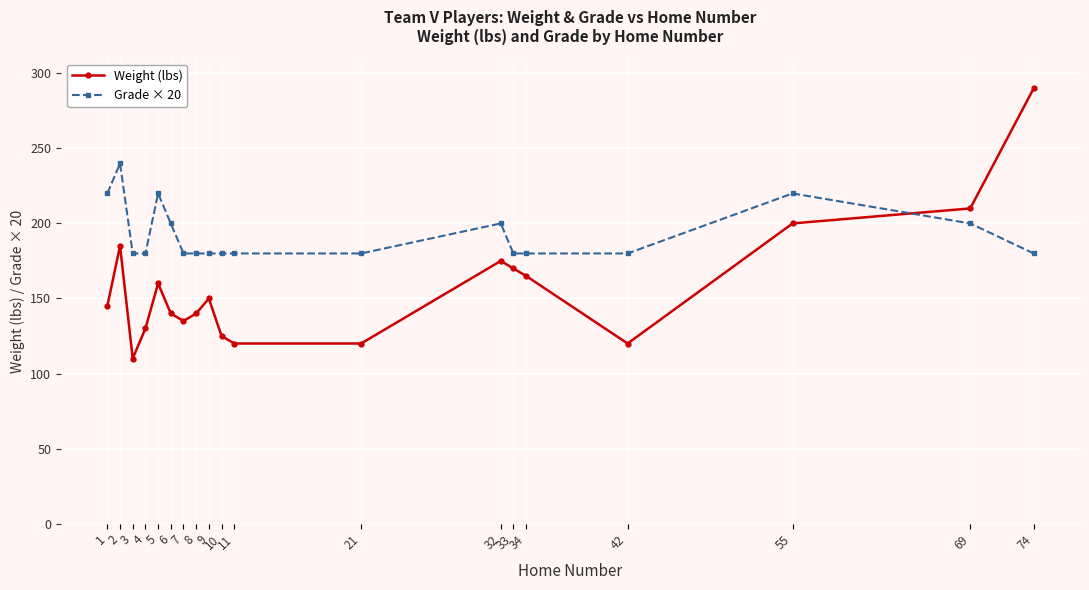

Where is the first local maximum for Grade × 20?

2